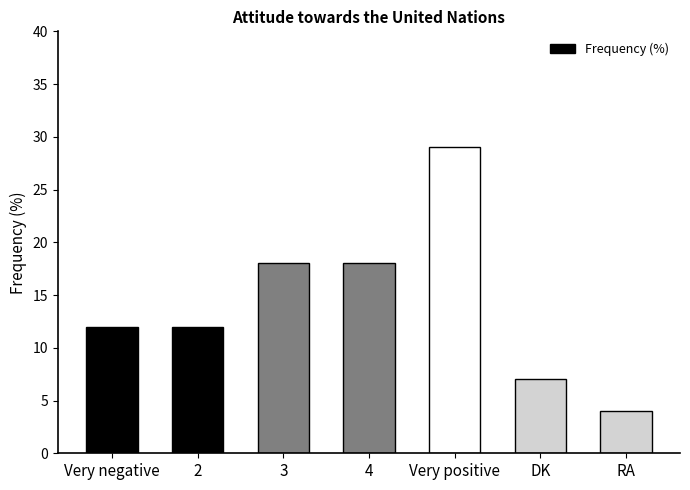

Reading left to right, transcribe all the data shown in this chart.

12	12	18	18	29	7	4